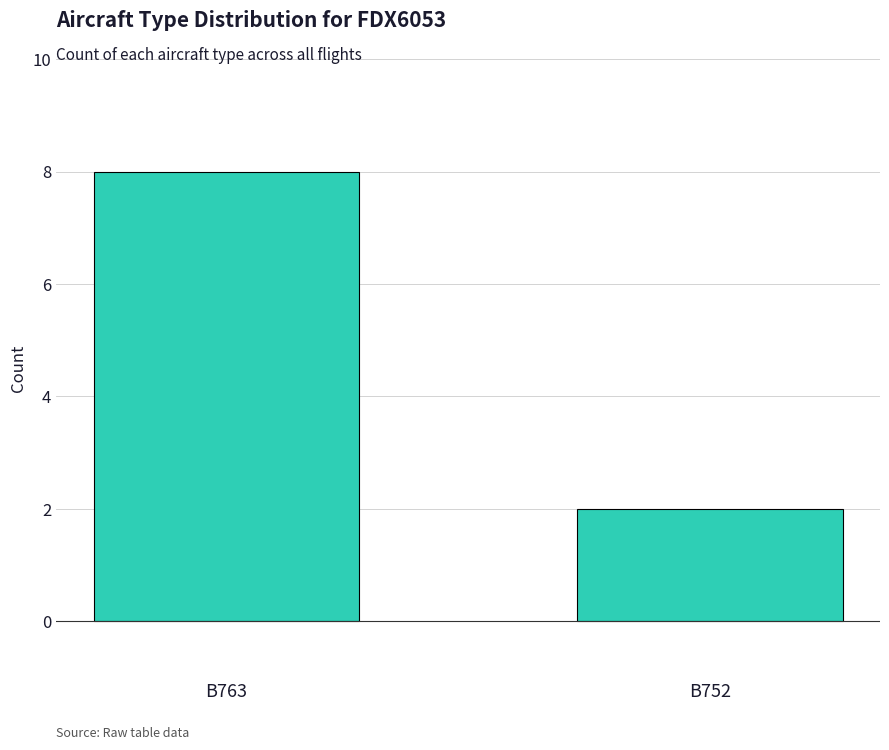

Approximately how many times larger is the value at B763 compared to B752?

4.0